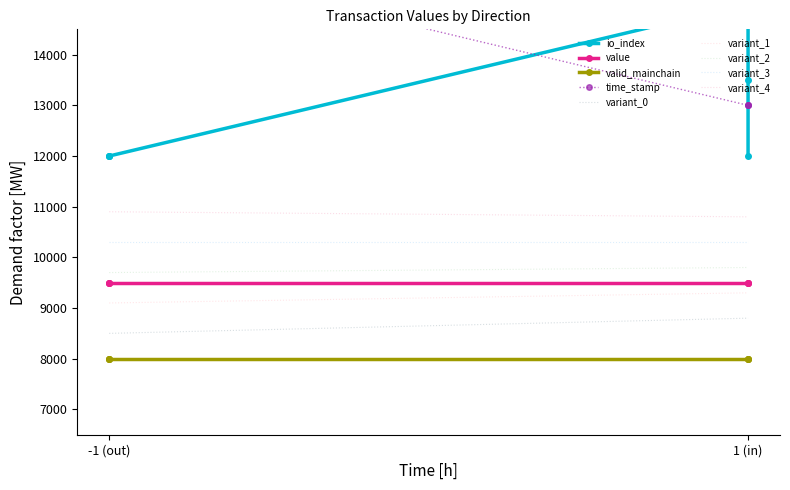

At which category does io_index reach its first local peak?

1 (in)